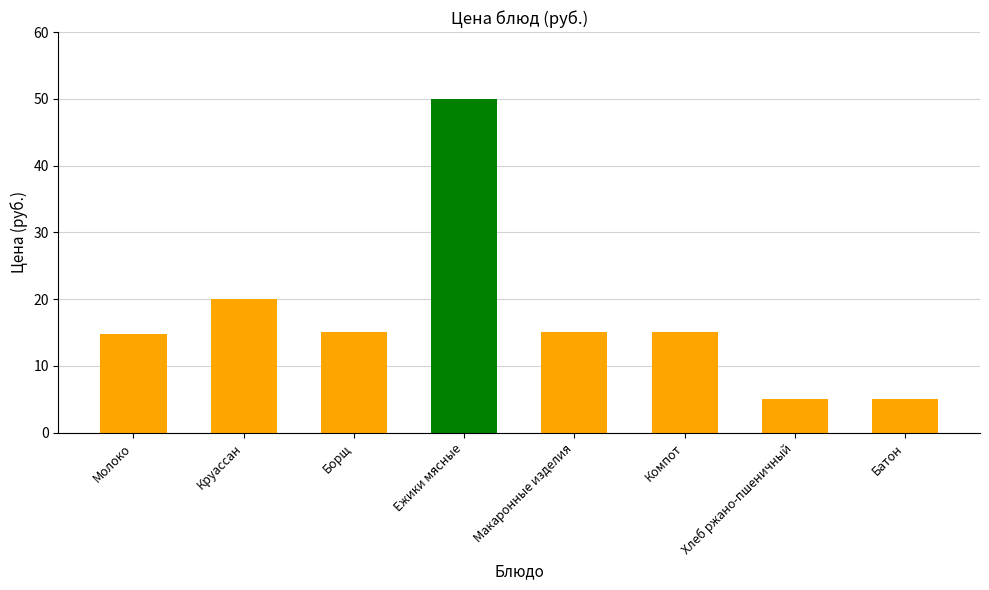

Which label corresponds to the largest value in the chart?

Ежики мясные